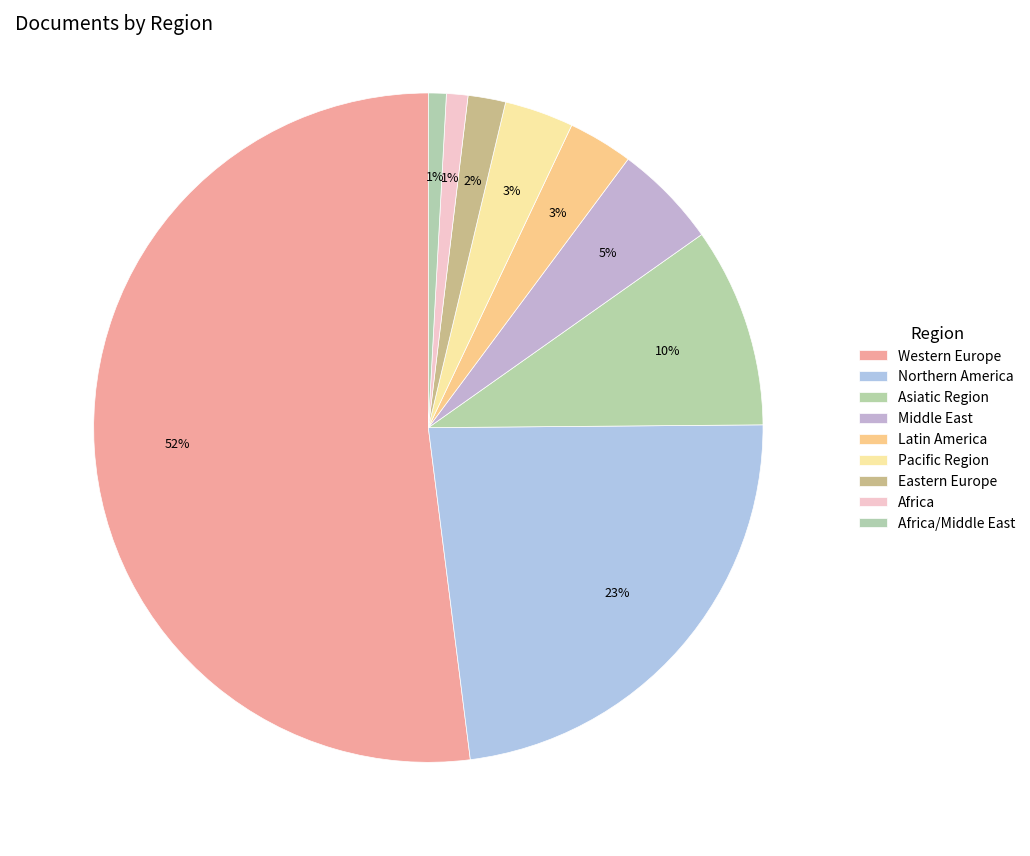

The Africa/Middle East slice represents 1% of the pie. True or false?

True